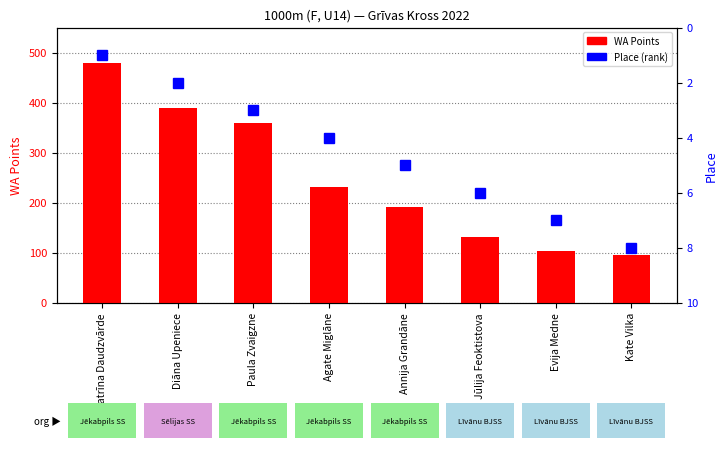

What are all the series names shown in the legend?

WA Points, Place